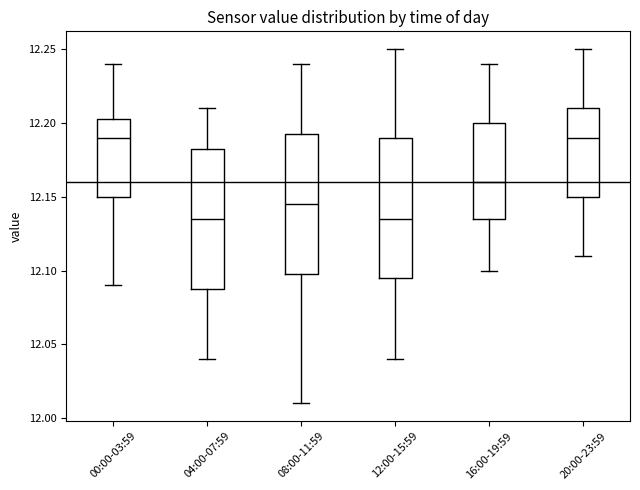

Where is the lower edge of the box for 12:00-15:59 on the y-axis? The values are not printed on the chart, so give them approximately, as read against the axis.

12.095